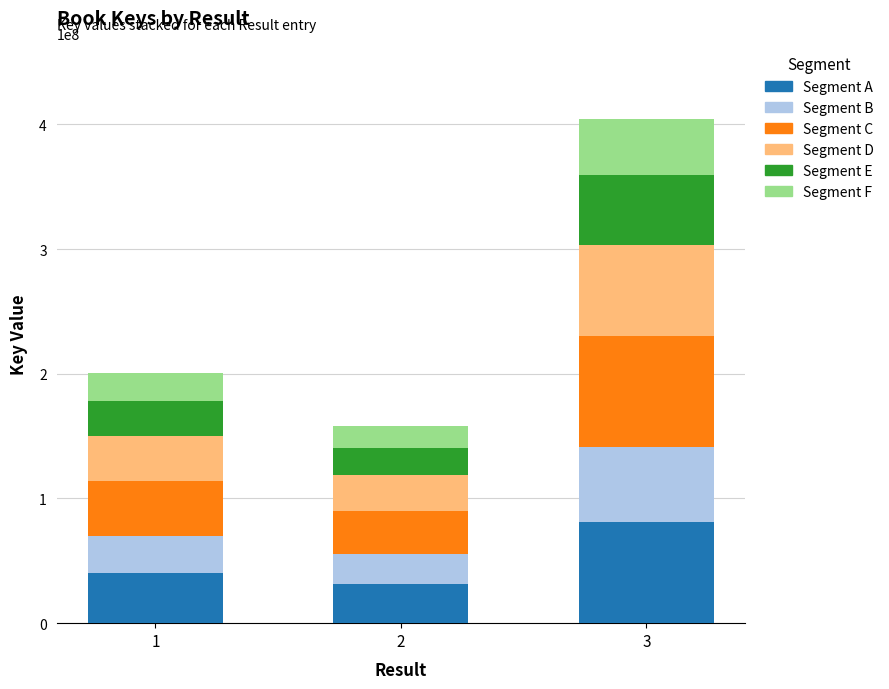

At which category is the sum across all series the highest?

3